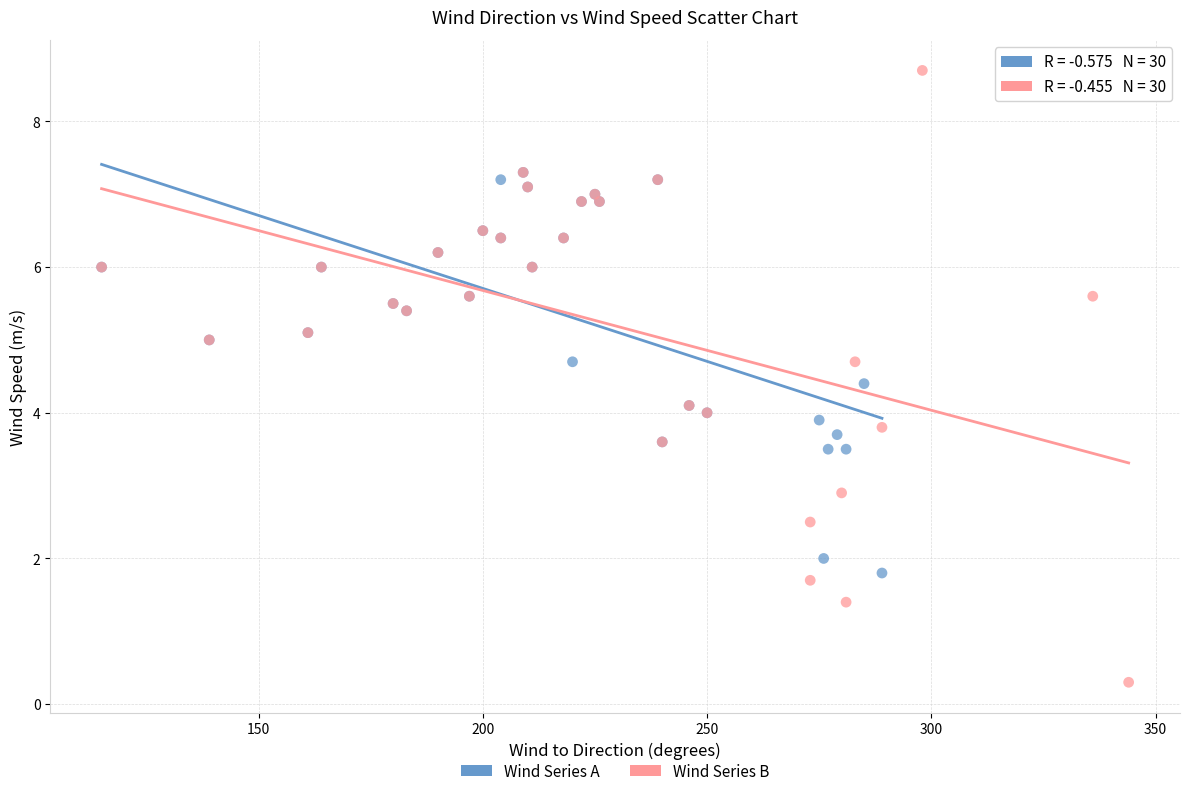

Which series reaches the maximum Y coordinate?

Wind Series B